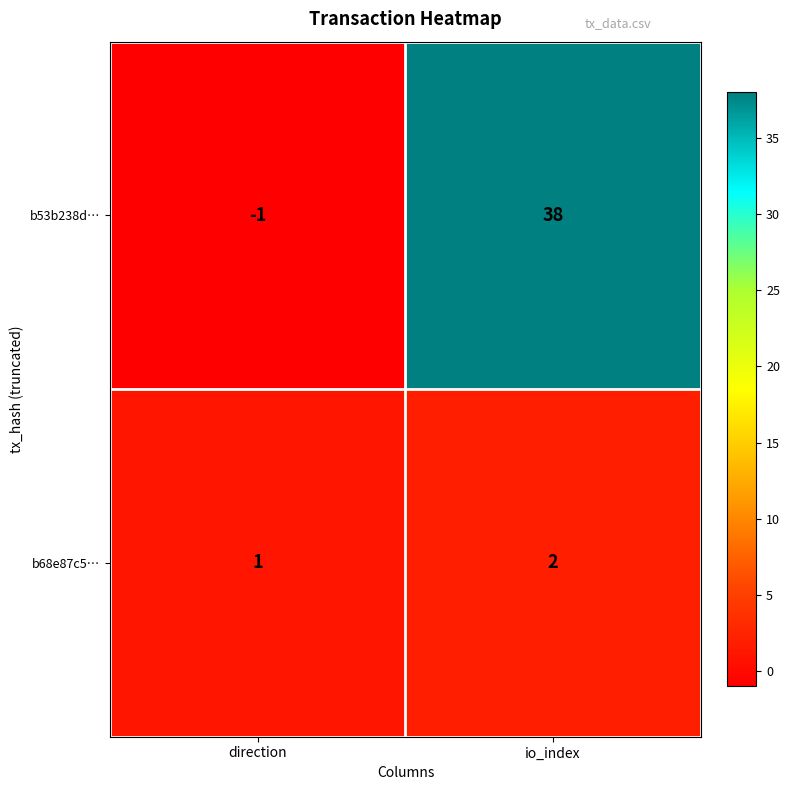

Where is b68e87c5… nearest to the value 1?

direction